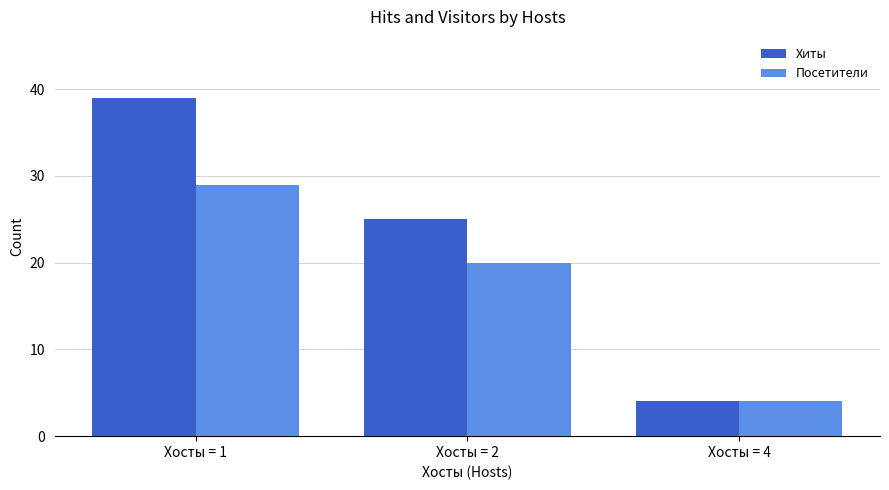

What is the minimum value for Хиты?

4